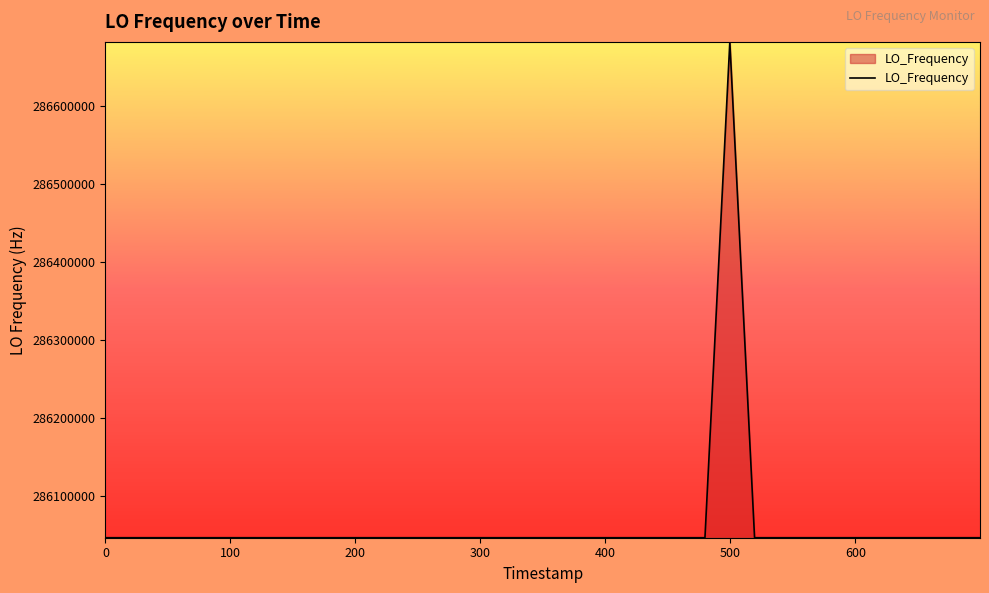

What is the greatest value displayed?

286682708.7